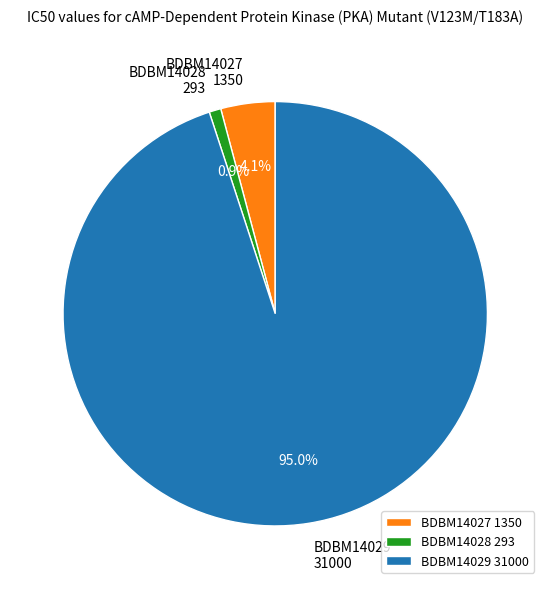

How many slices are in this pie chart?

3